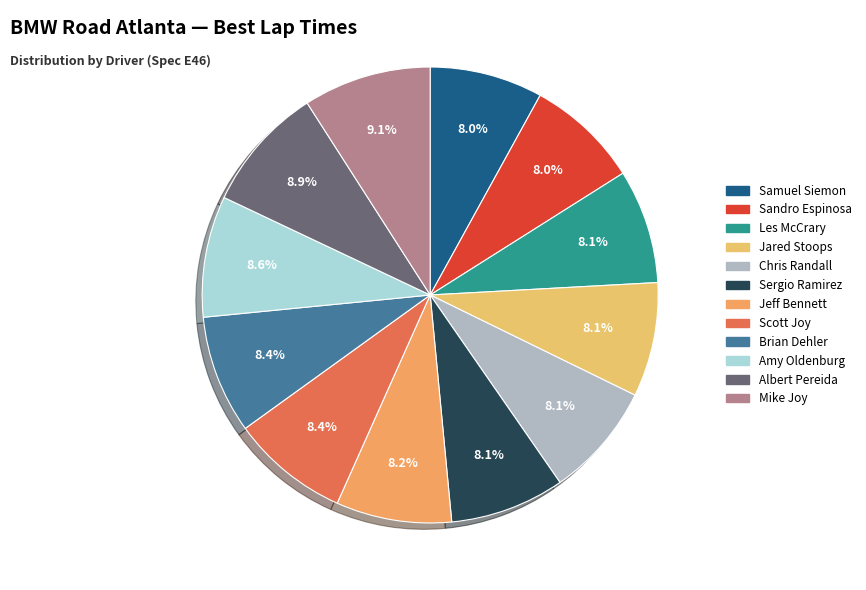

How many slices are in this pie chart?

12